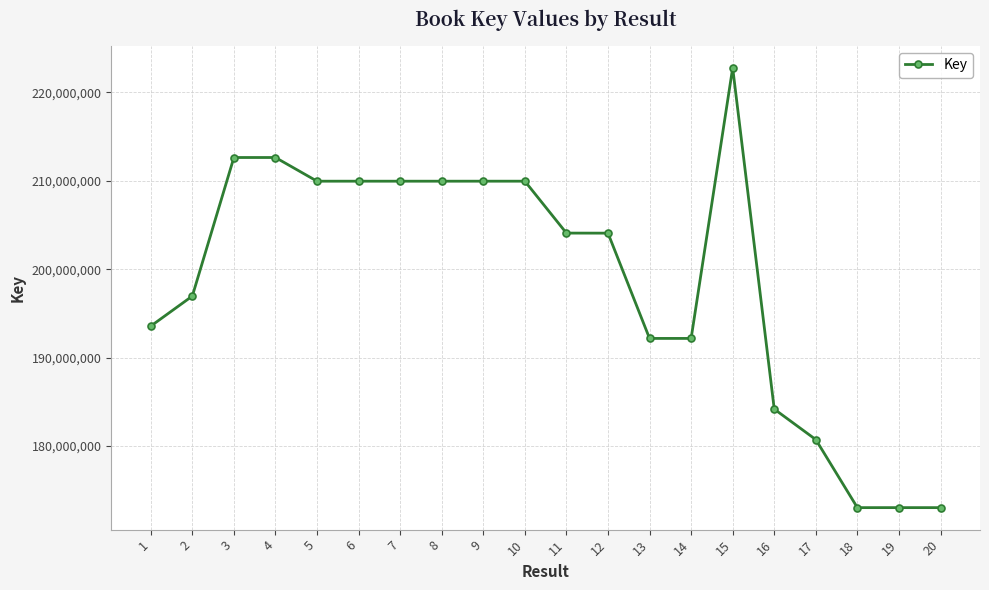

Is it true that the value at 10 is 209959562?

True